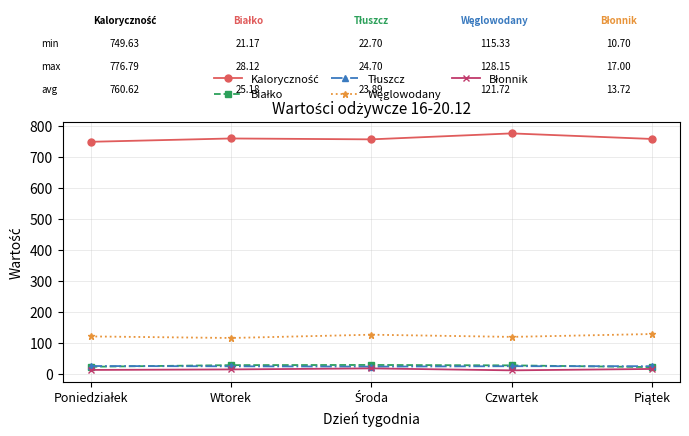

At how many categories does at least one series exceed 331?

5